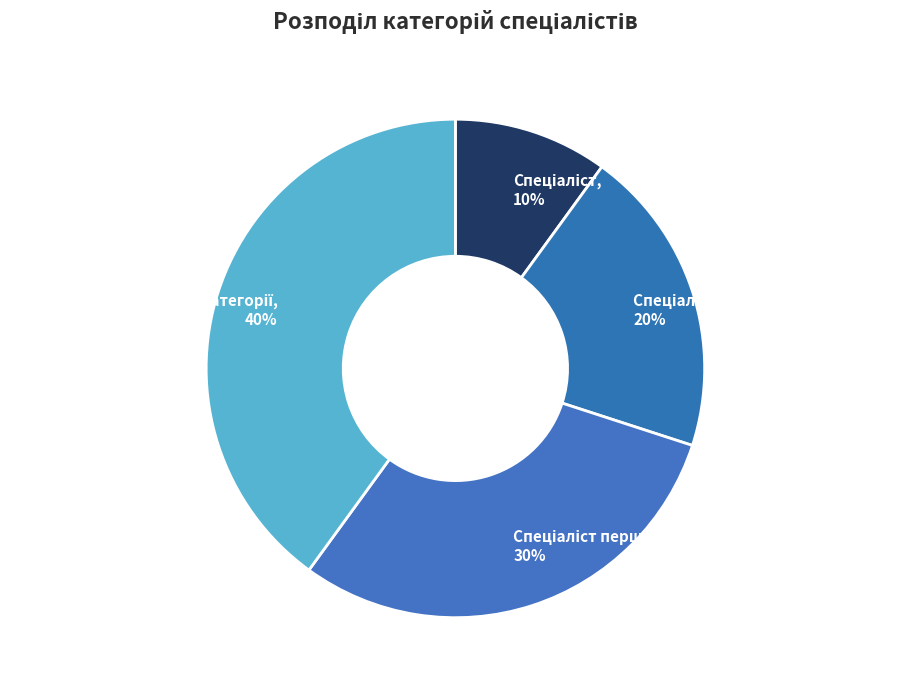

Does any single category account for the majority?

No